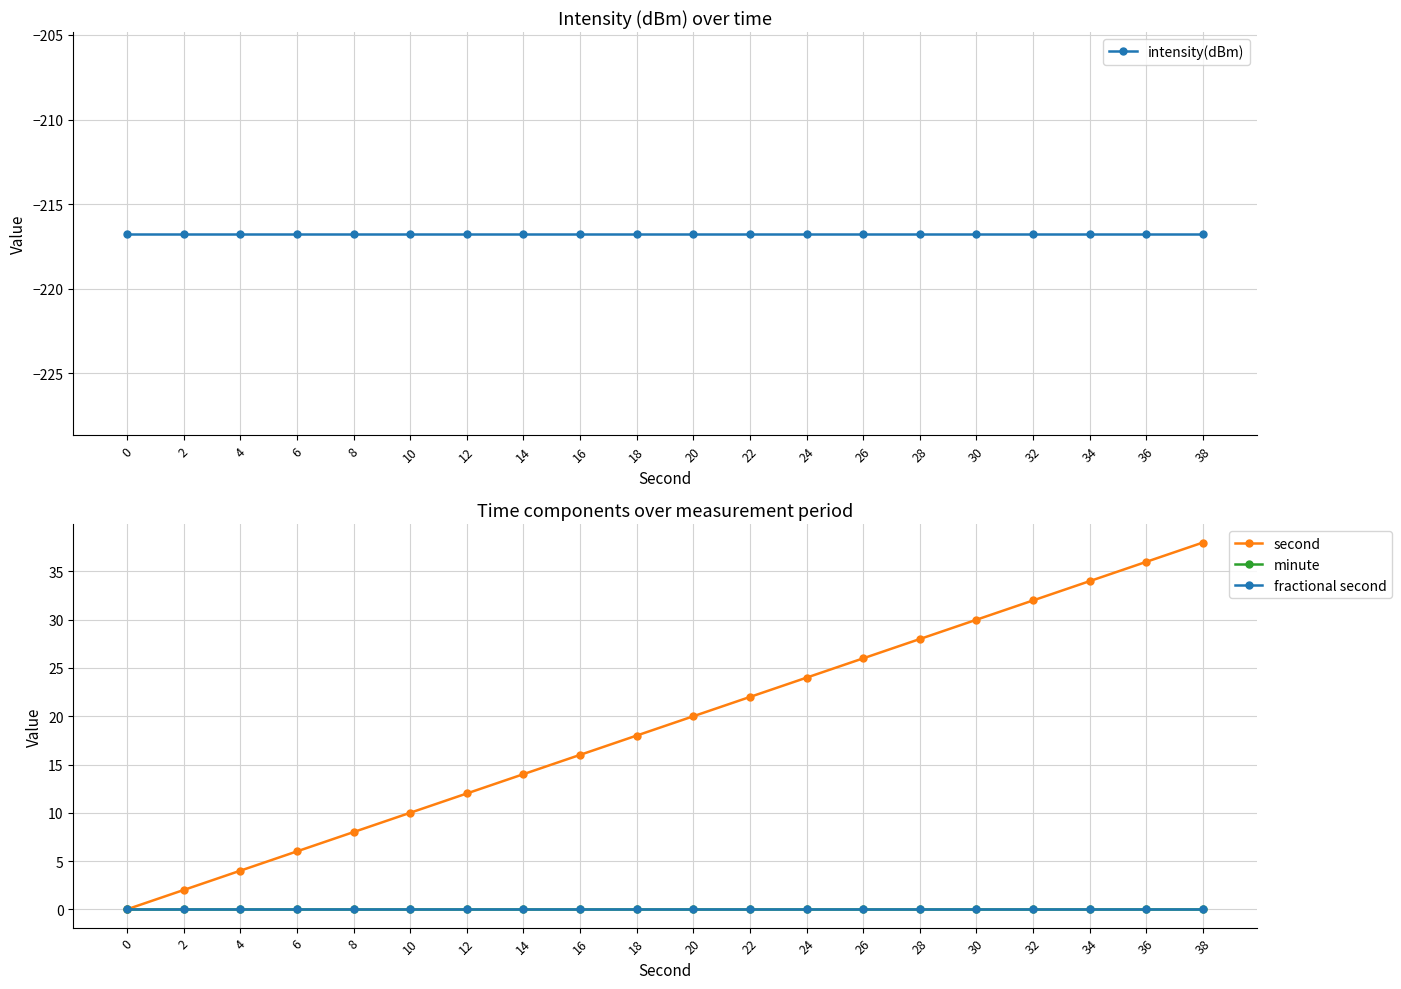

What is the minimum value shown in the chart?

-216.7